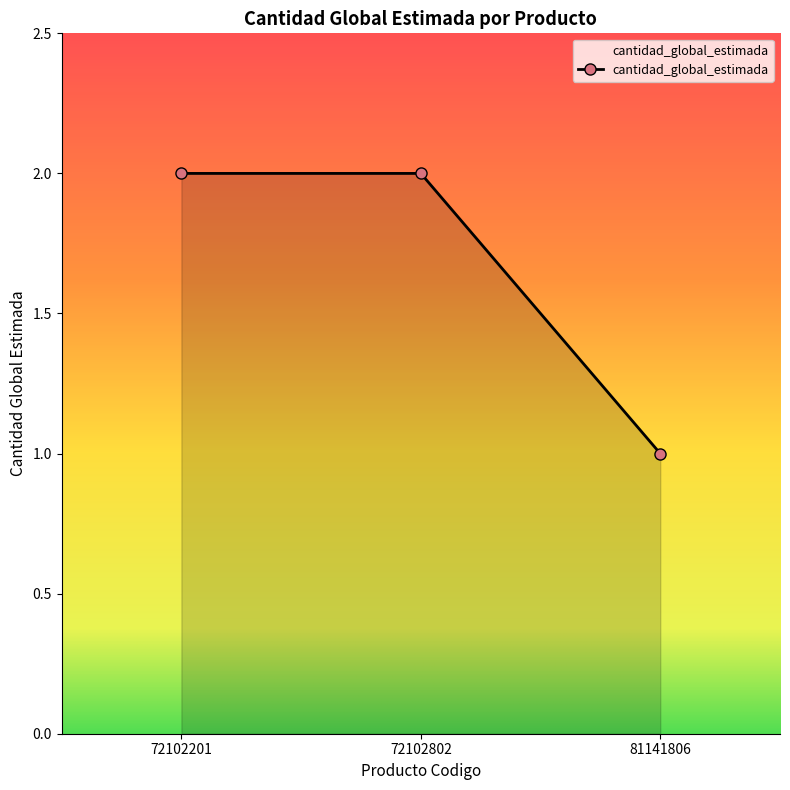

How many lines are shown in the chart?

1